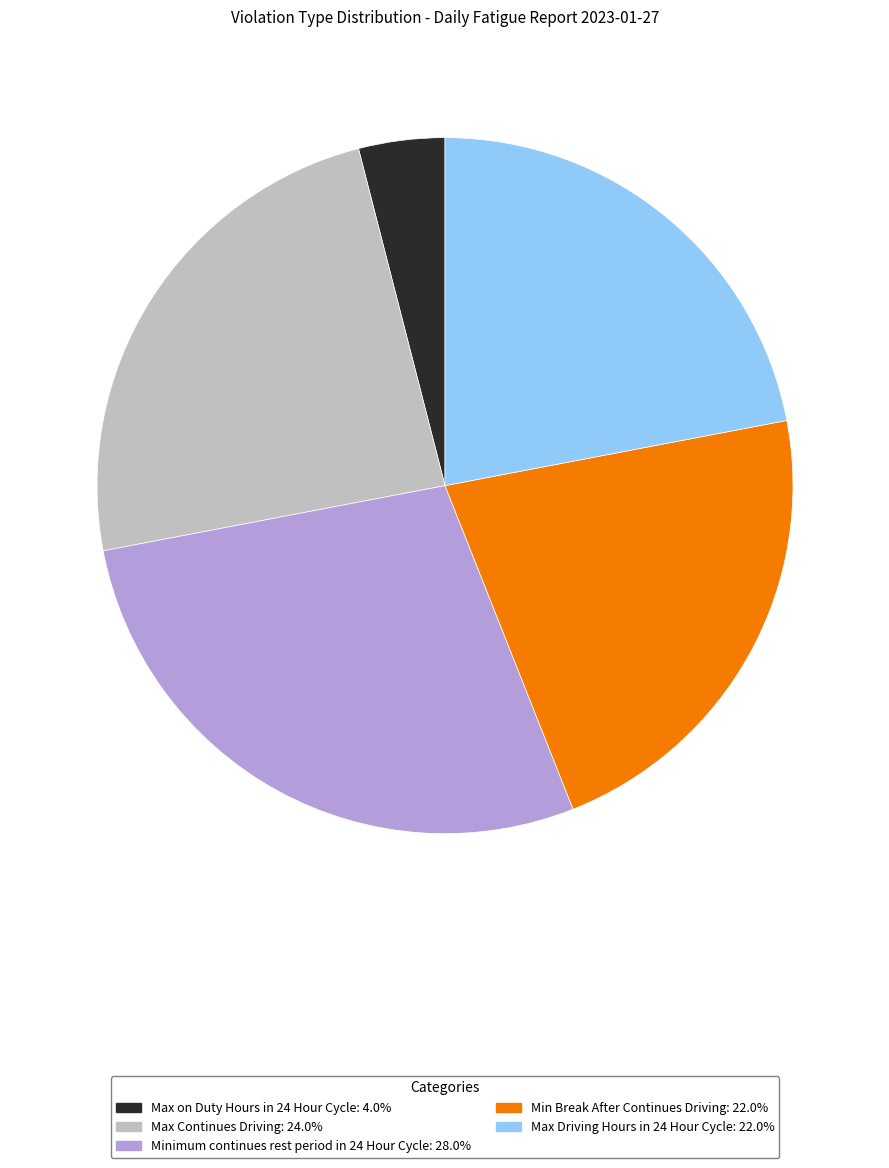

Do Min Break After Continues Driving and Max Continues Driving together represent more than half of the pie?

No